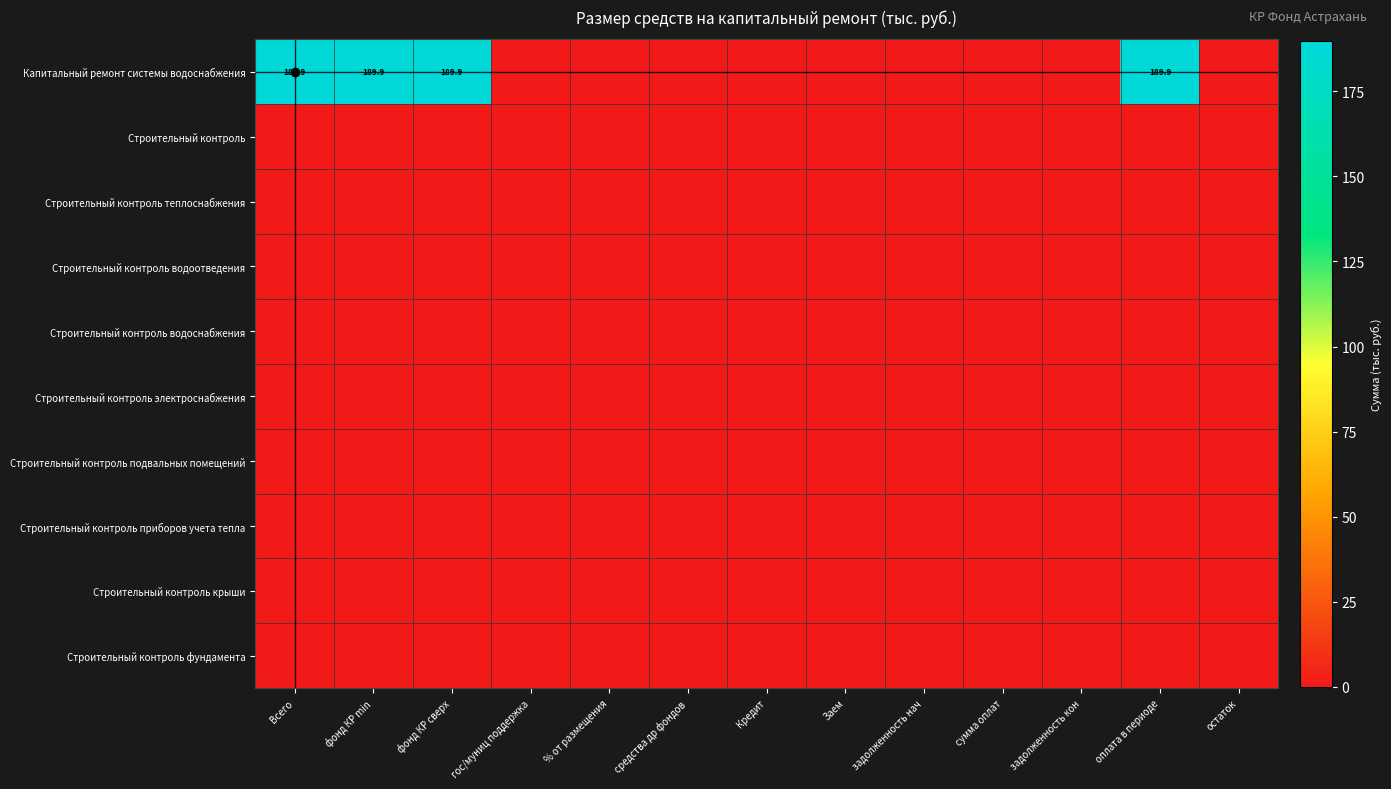

Rank the series by their maximum value, from lowest to highest.

Строительный контроль, Строительный контроль теплоснабжения, Строительный контроль водоотведения, Строительный контроль водоснабжения, Строительный контроль электроснабжения, Строительный контроль подвальных помещений, Строительный контроль приборов учета тепла, Строительный контроль крыши, Строительный контроль фундамента, Капитальный ремонт системы водоснабжения